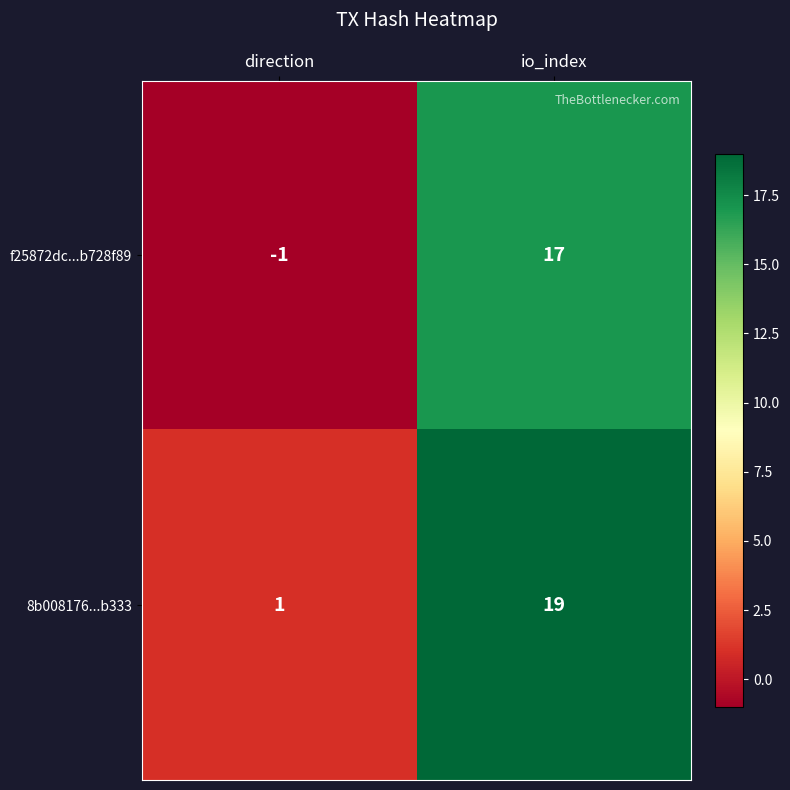

What is the sum of the f25872dc...b728f89 values at direction and io_index?

16